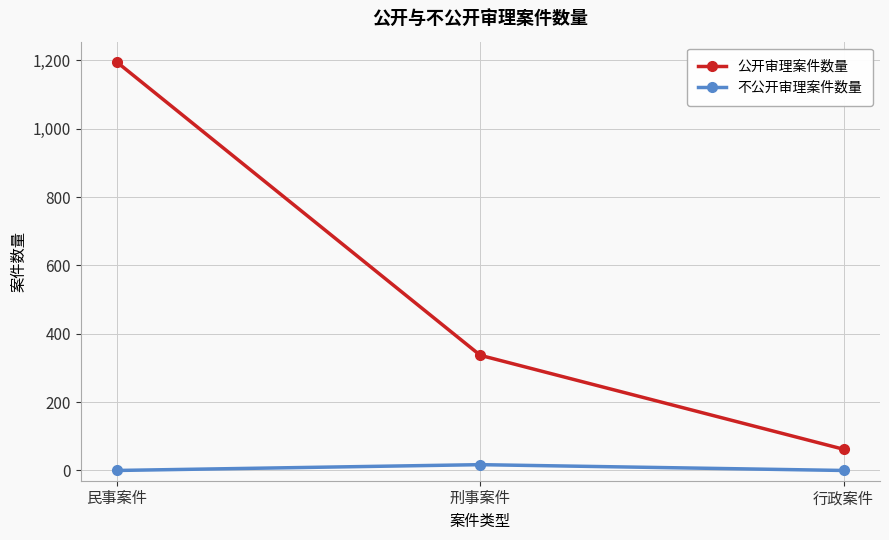

The value of 不公开审理案件数量 at 民事案件 is 0. True or false?

True